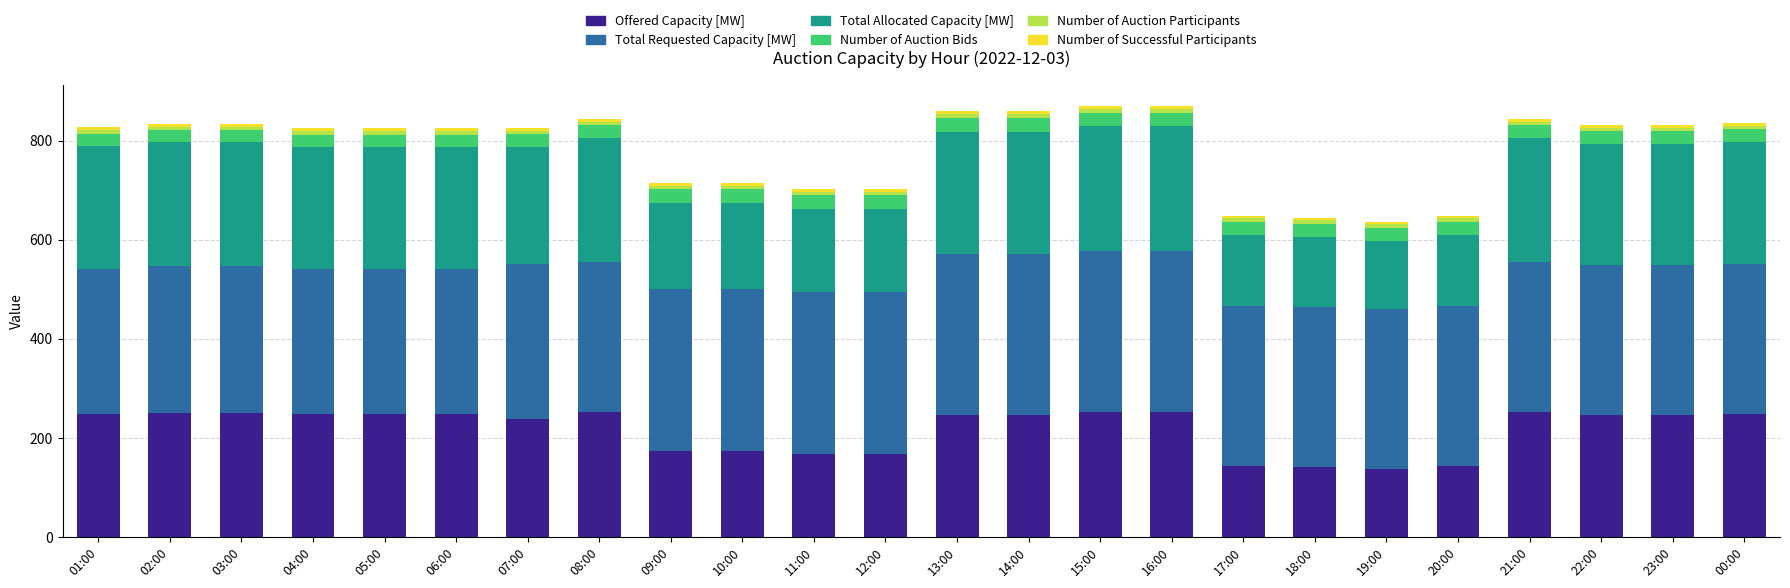

What is the sum of all Offered Capacity [MW] values?

5224